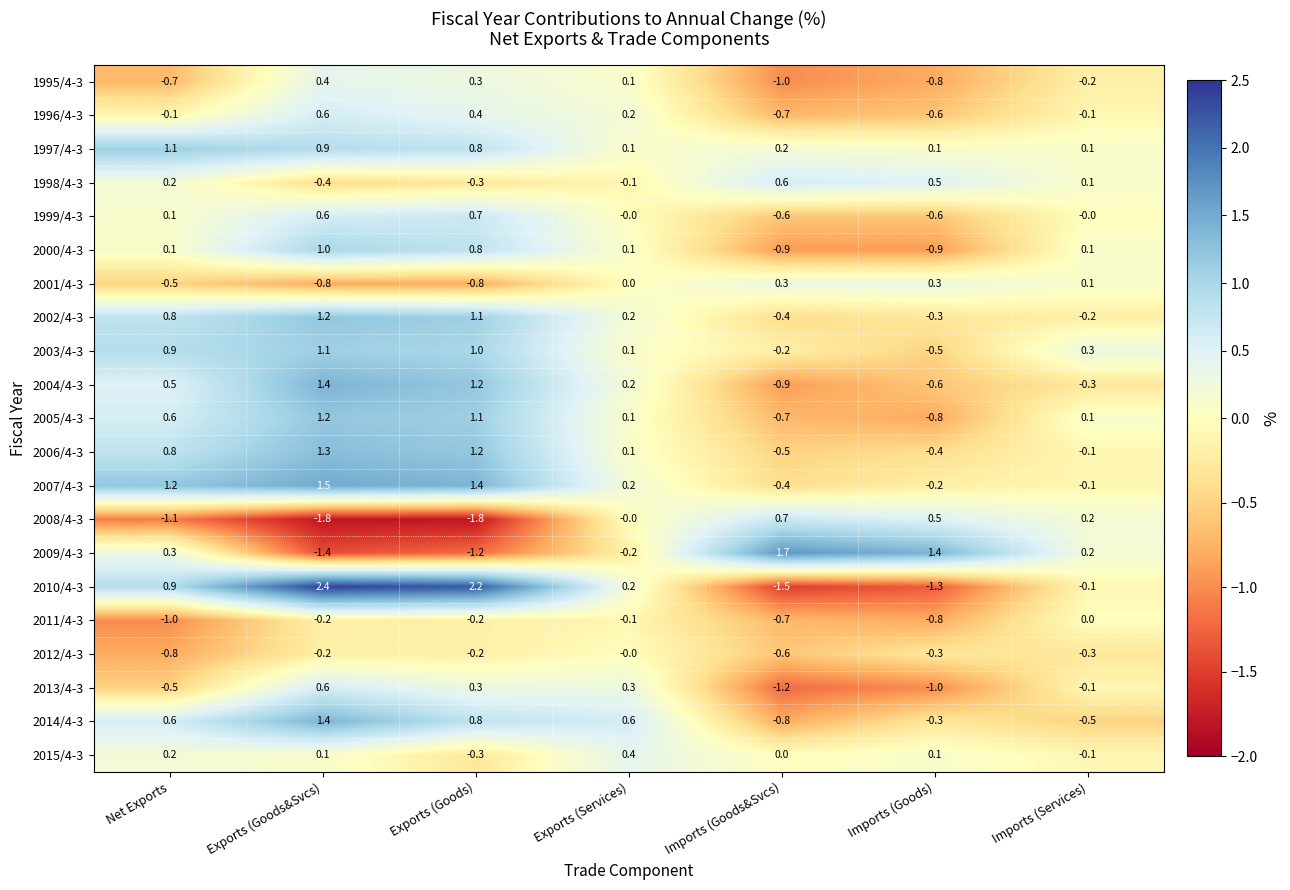

Which series has the widest spread of values?

2010/4-3